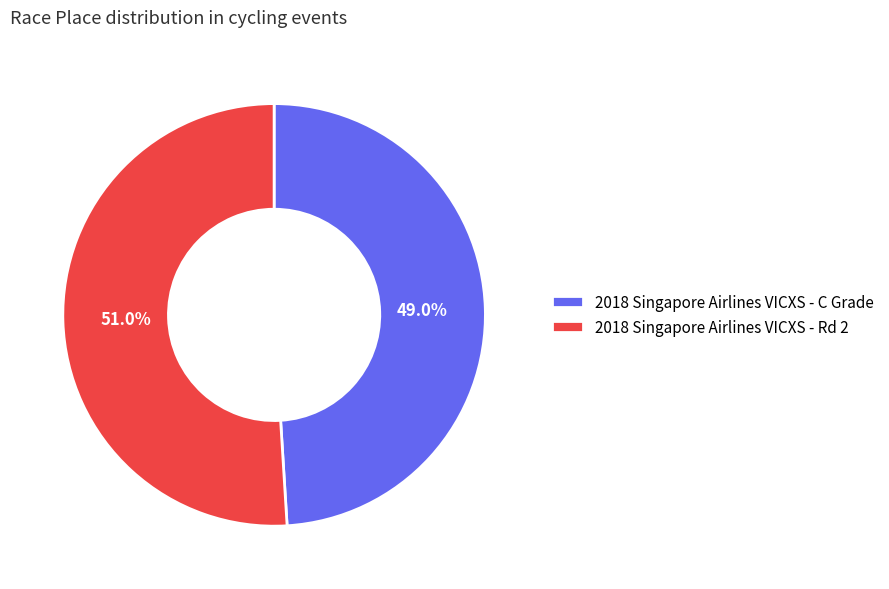

The 2018 Singapore Airlines VICXS - Rd 2 slice represents 51% of the pie. True or false?

True